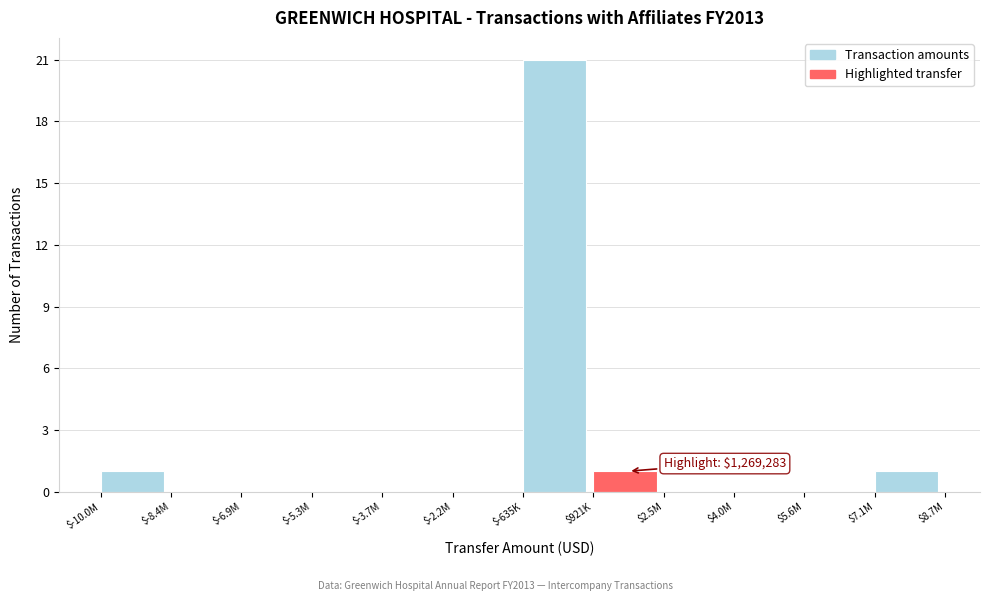

What is the maximum value shown in the chart?

21